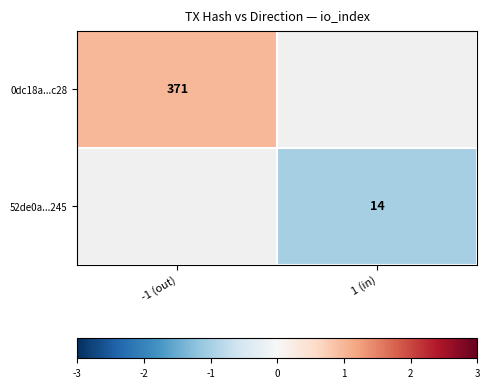

Is it true that 52de0a...245 equals 14 at 1 (in)?

True